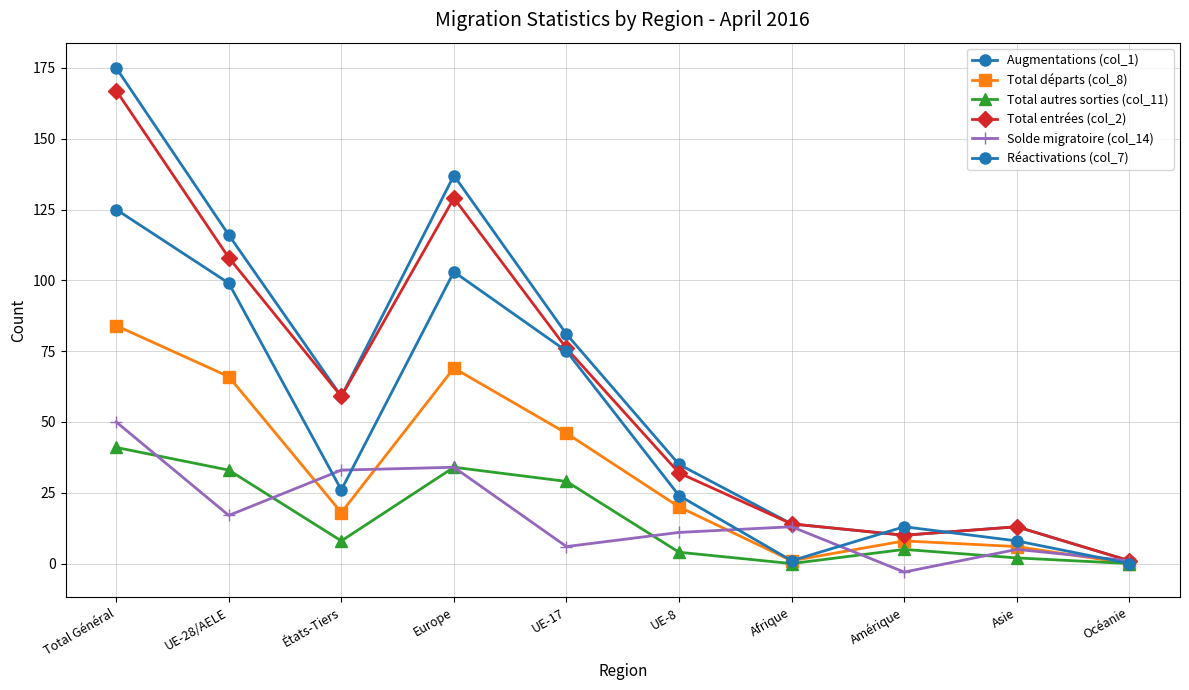

Reading right to left, transcribe all the data shown in this chart.

Augmentations (col_1): Océanie=1	Asie=13	Amérique=10	Afrique=14	UE-8=35	UE-17=81	Europe=137	États-Tiers=59	UE-28/AELE=116	Total Général=175
Total départs (col_8): Océanie=0	Asie=6	Amérique=8	Afrique=1	UE-8=20	UE-17=46	Europe=69	États-Tiers=18	UE-28/AELE=66	Total Général=84
Total autres sorties (col_11): Océanie=0	Asie=2	Amérique=5	Afrique=0	UE-8=4	UE-17=29	Europe=34	États-Tiers=8	UE-28/AELE=33	Total Général=41
Total entrées (col_2): Océanie=1	Asie=13	Amérique=10	Afrique=14	UE-8=32	UE-17=76	Europe=129	États-Tiers=59	UE-28/AELE=108	Total Général=167
Solde migratoire (col_14): Océanie=1	Asie=5	Amérique=-3	Afrique=13	UE-8=11	UE-17=6	Europe=34	États-Tiers=33	UE-28/AELE=17	Total Général=50
Réactivations (col_7): Océanie=0	Asie=8	Amérique=13	Afrique=1	UE-8=24	UE-17=75	Europe=103	États-Tiers=26	UE-28/AELE=99	Total Général=125